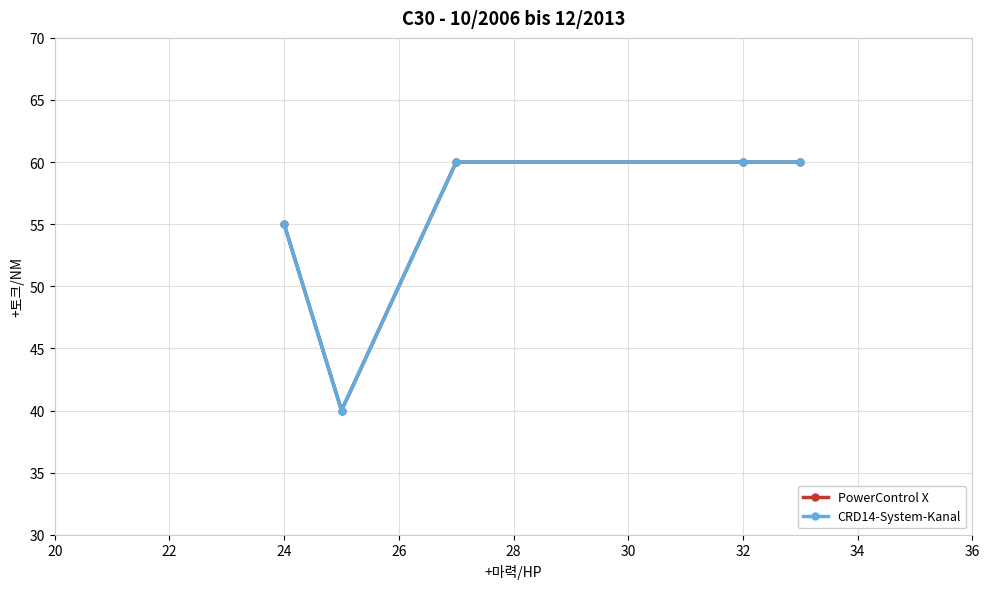

Does the chart have visible grid lines?

Yes